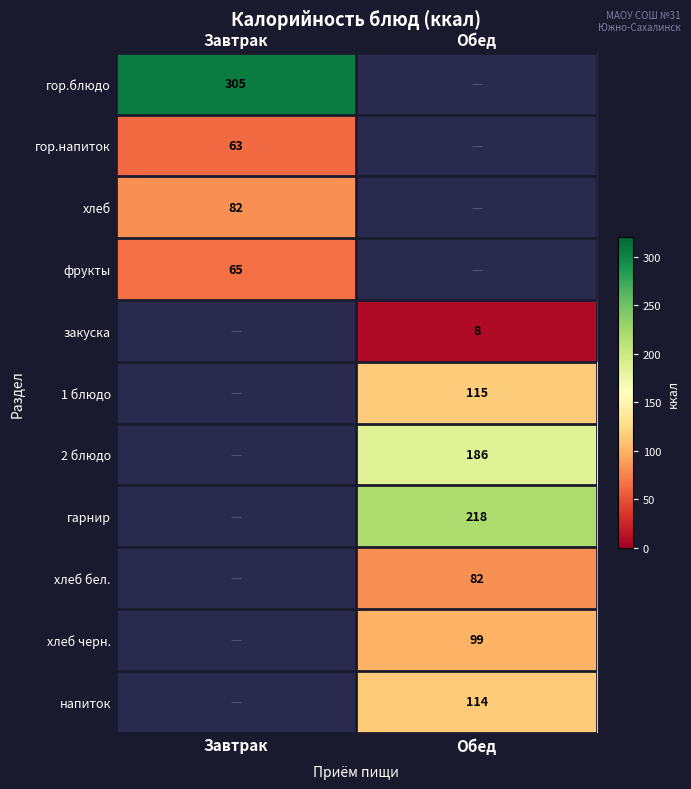

Is it true that закуска equals 14 at Обед?

False